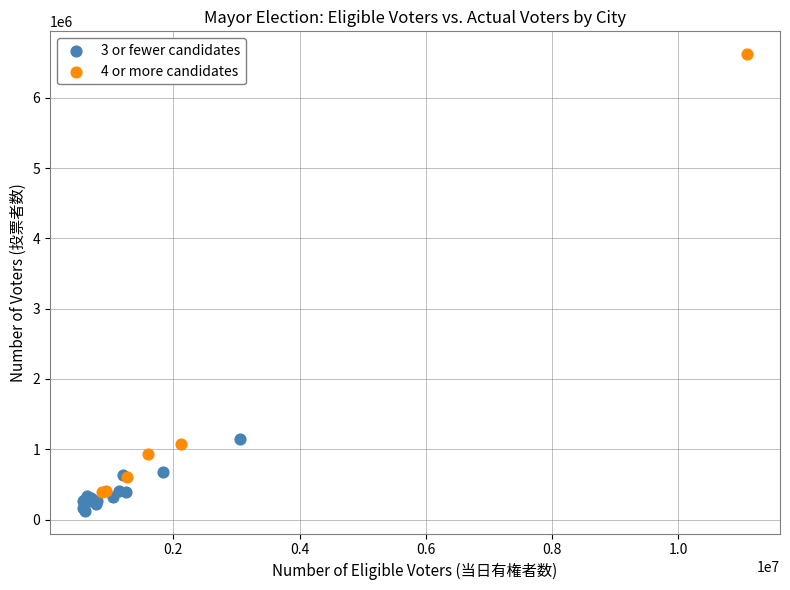

Which series contains the highest Y value?

4 or more candidates